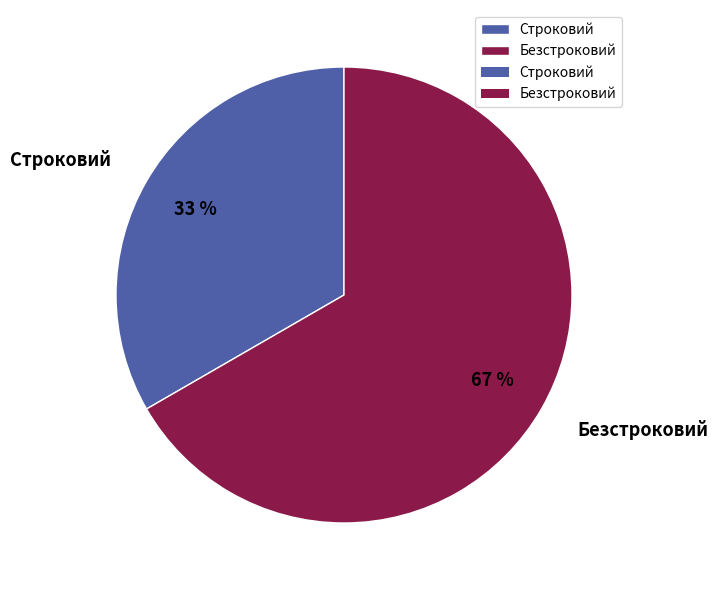

Count the number of slices in the pie.

2